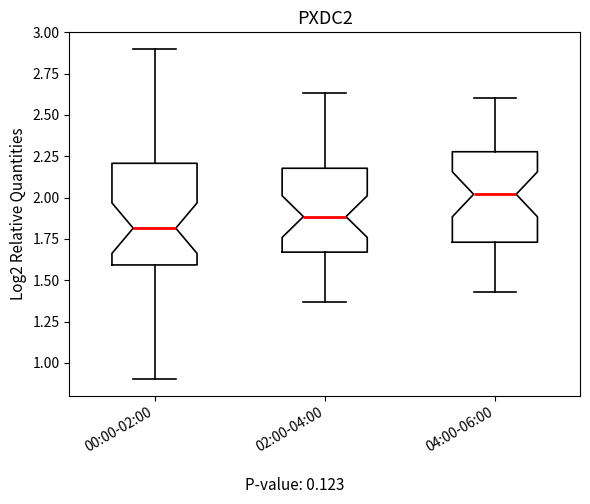

Reading left to right, read every box against the y-axis: the position of its median line, the range the box covers, and the ends of its whiskers. The values are not printed on the chart, so give them approximately, as read against the axis.

00:00-02:00: median 1.80, box 1.60 to 2.20, whiskers 0.90 to 2.90
02:00-04:00: median 1.90, box 1.65 to 2.20, whiskers 1.35 to 2.65
04:00-06:00: median 2.00, box 1.75 to 2.30, whiskers 1.45 to 2.60